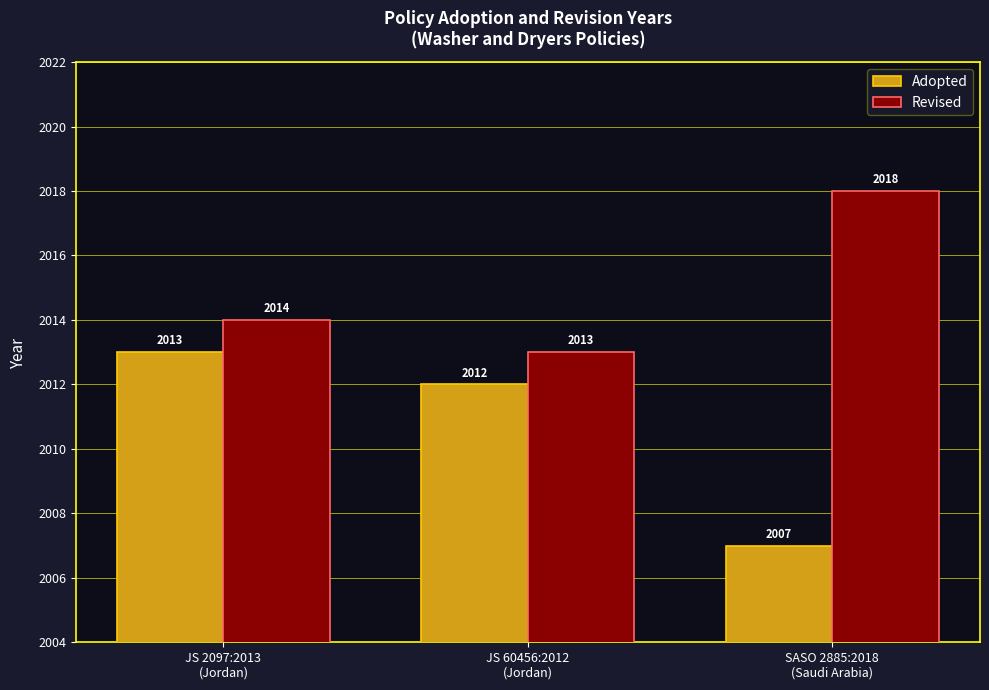

How many bars are there in each group?

2